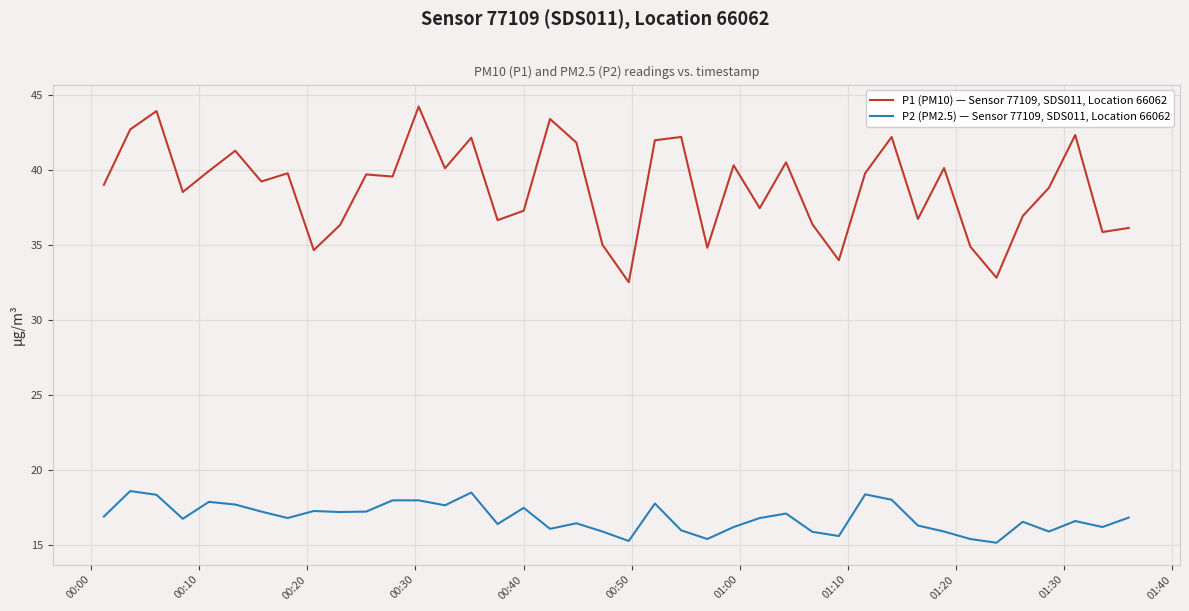

What is the difference between the maximum and second lowest values in the P1 (PM10) — Sensor 77109, SDS011, Location 66062 series?

11.4